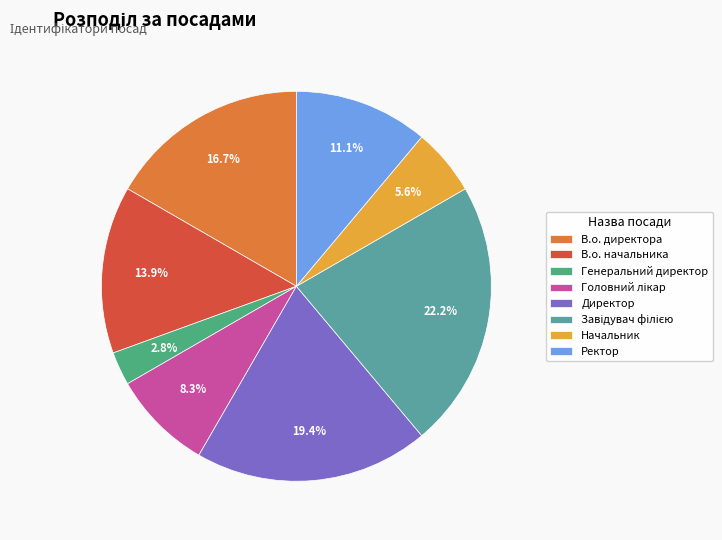

How many slices are in this pie chart?

8